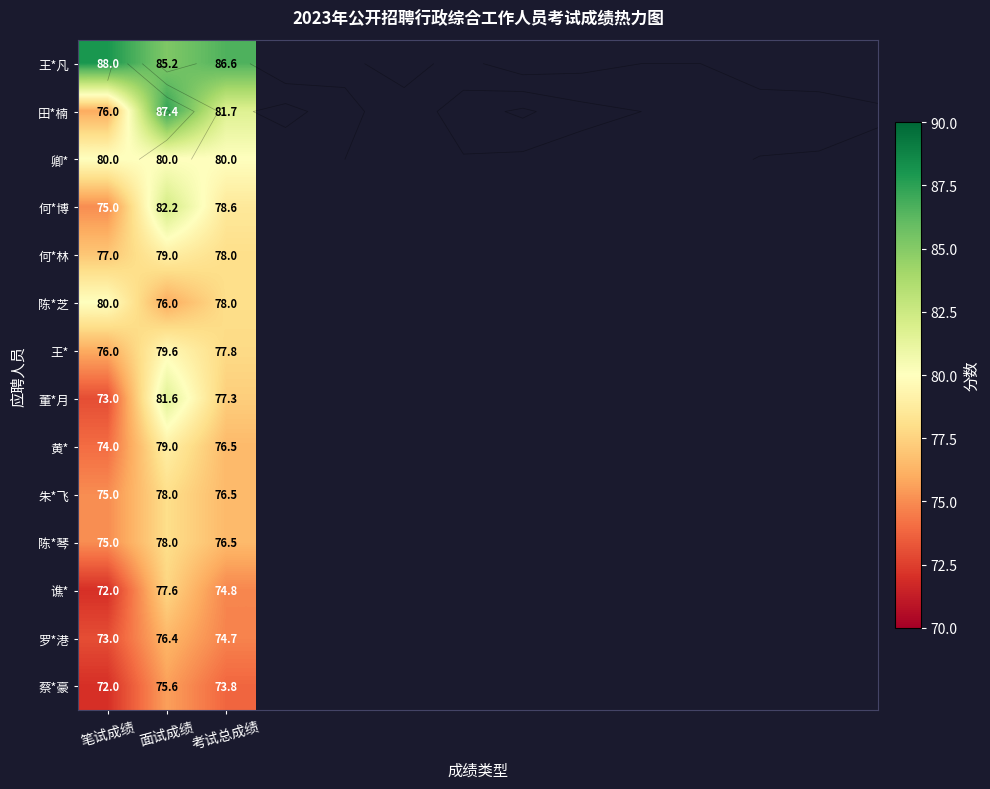

The value of 蔡*豪 at 考试总成绩 is 73.8. True or false?

True